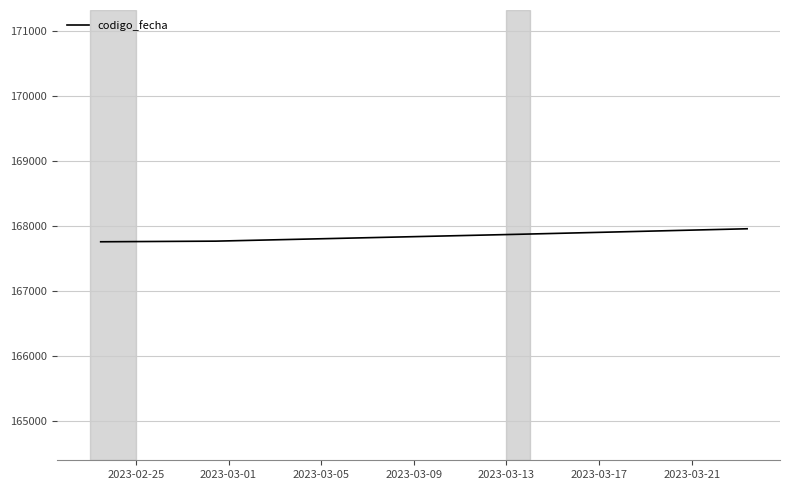

What is the smallest value displayed?

167757.6